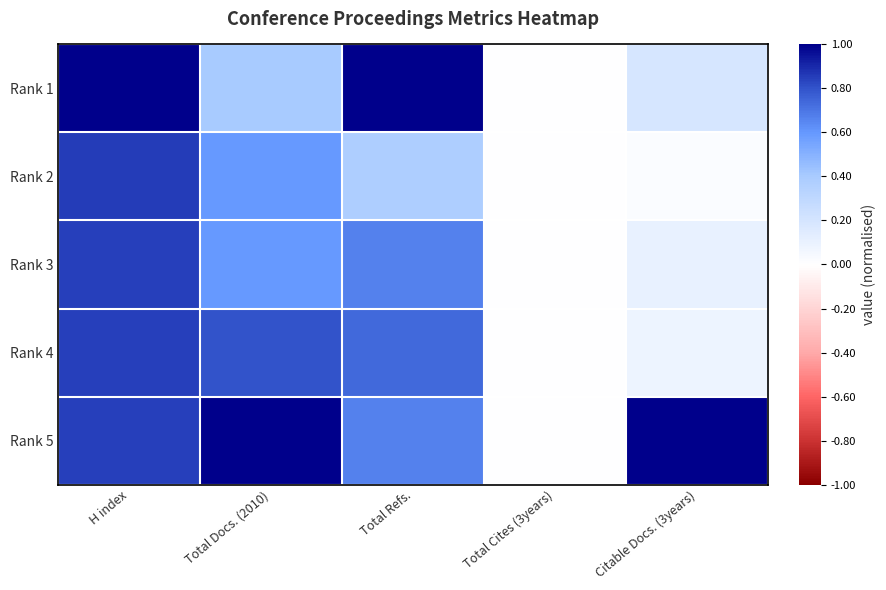

Between Total Refs. and Citable Docs. (3years), which series saw the biggest shift?

Rank 1